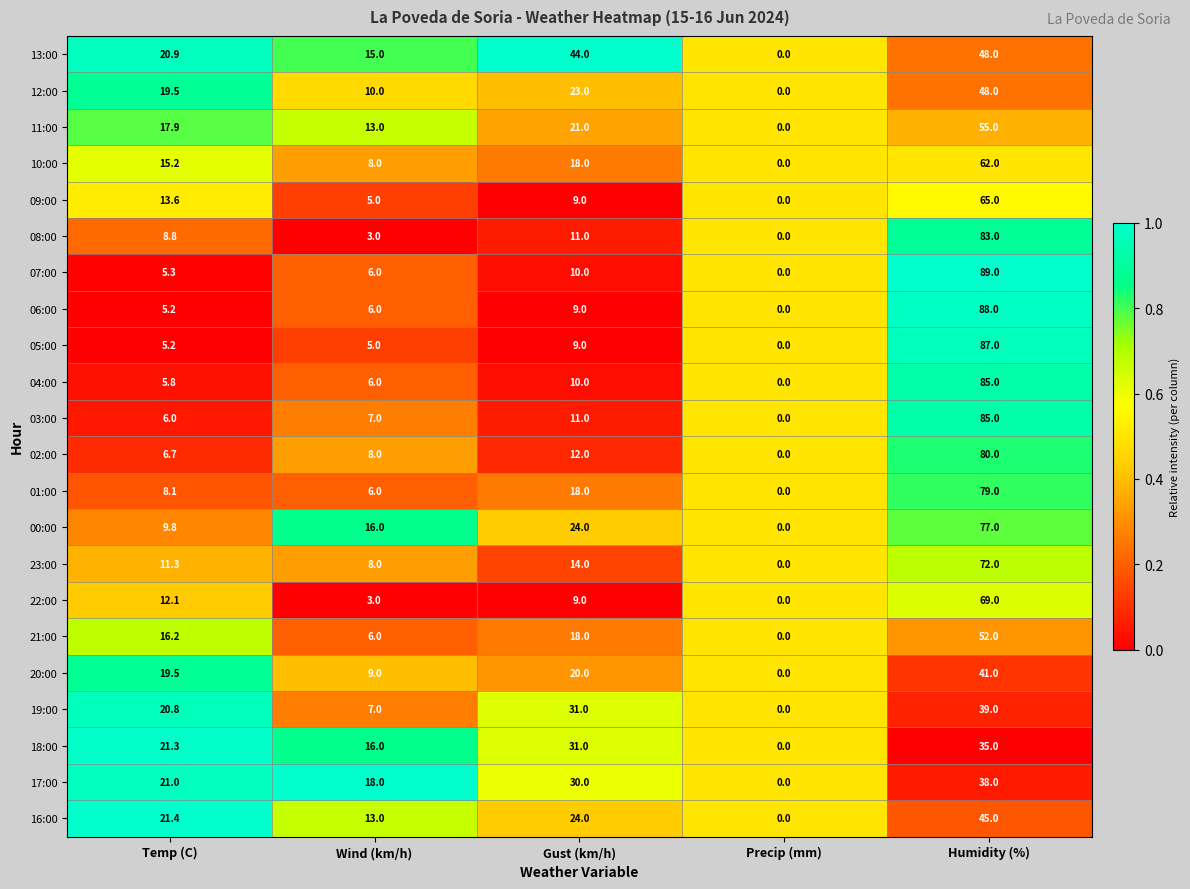

True or false: 10:00 has a value of 3.5 at Wind (km/h).

False